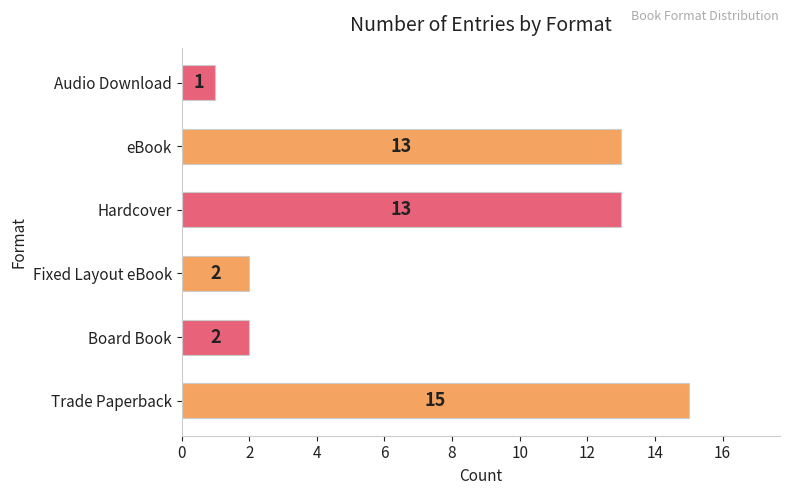

Does the chart contain stacked bars?

No